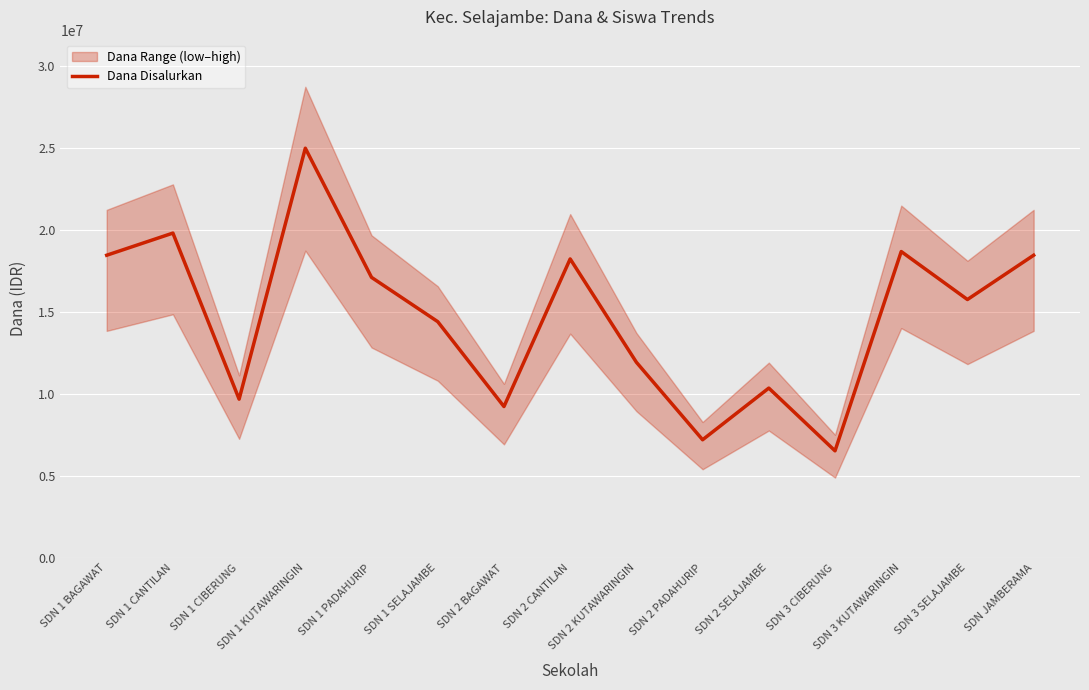

The chart shows a value of 16643952 at SDN 1 CIBERUNG. True or false?

False